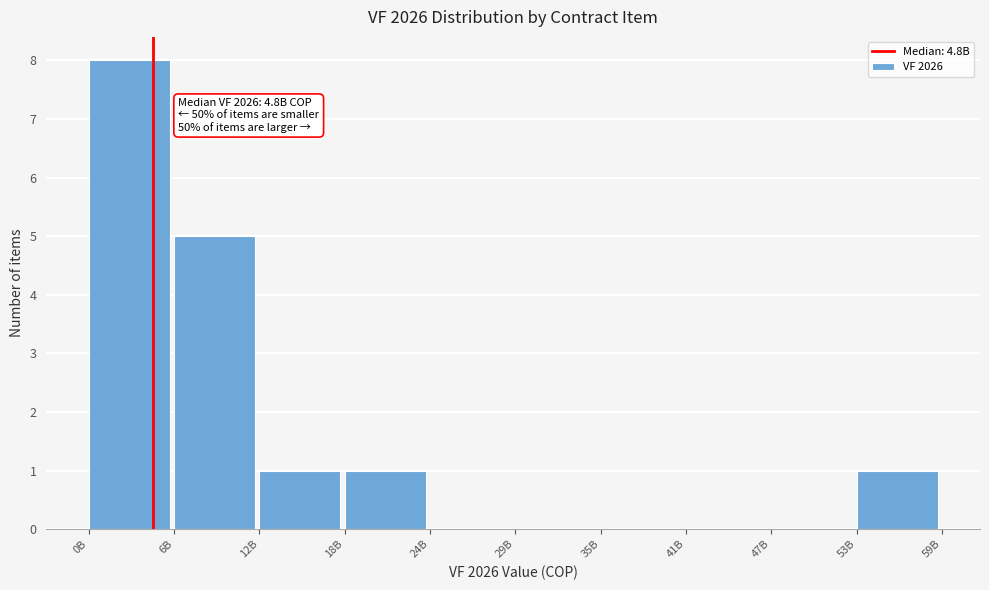

Reading left to right, extract all data points from this chart.

0B=8	6B=5	12B=1	18B=1	24B=0	29B=0	35B=0	41B=0	47B=0	53B=1